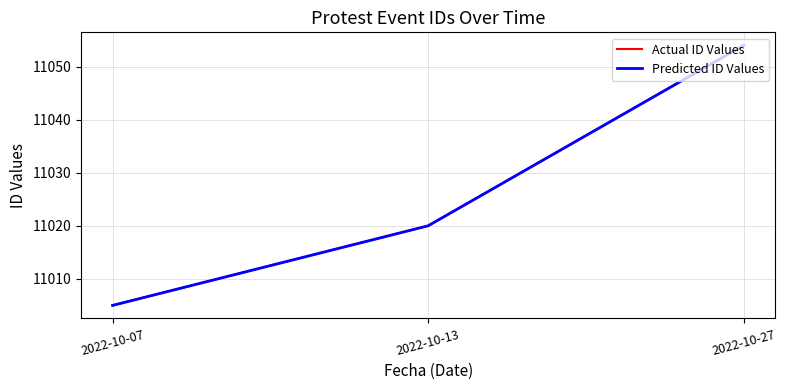

What is the total value across all series at 2022-10-13?

22040